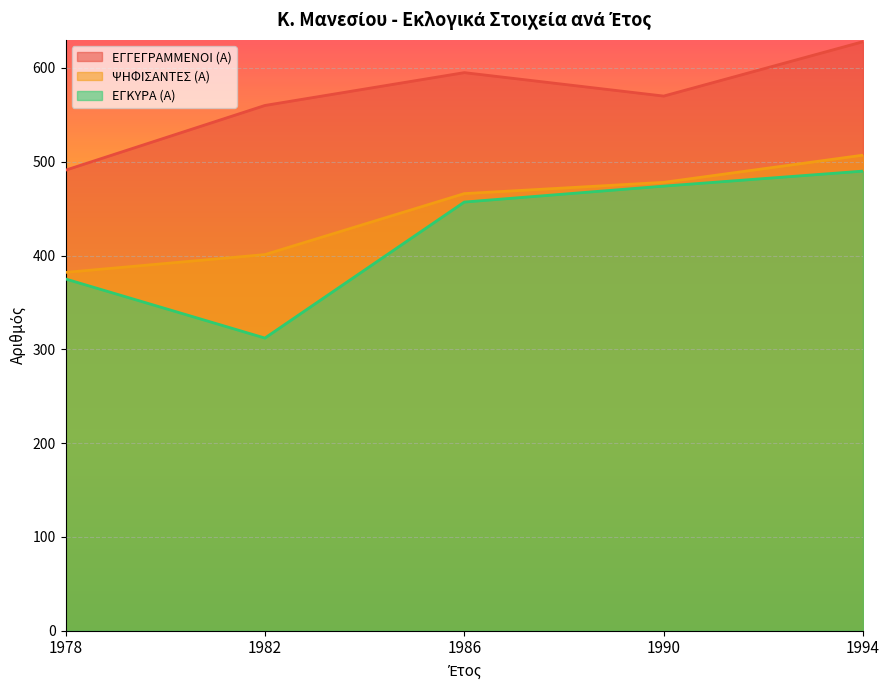

What is the approximate value of ΕΓΚΥΡΑ (Α) at 1990, to the nearest 50?

450